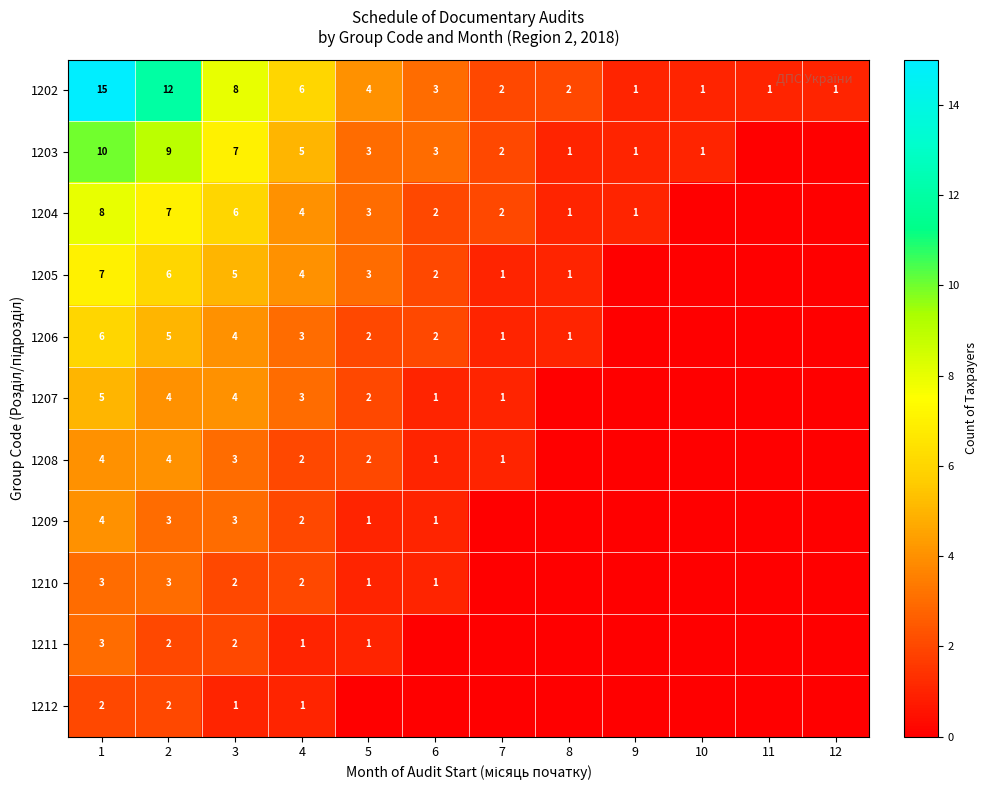

What is the total value across all series at 4?

33